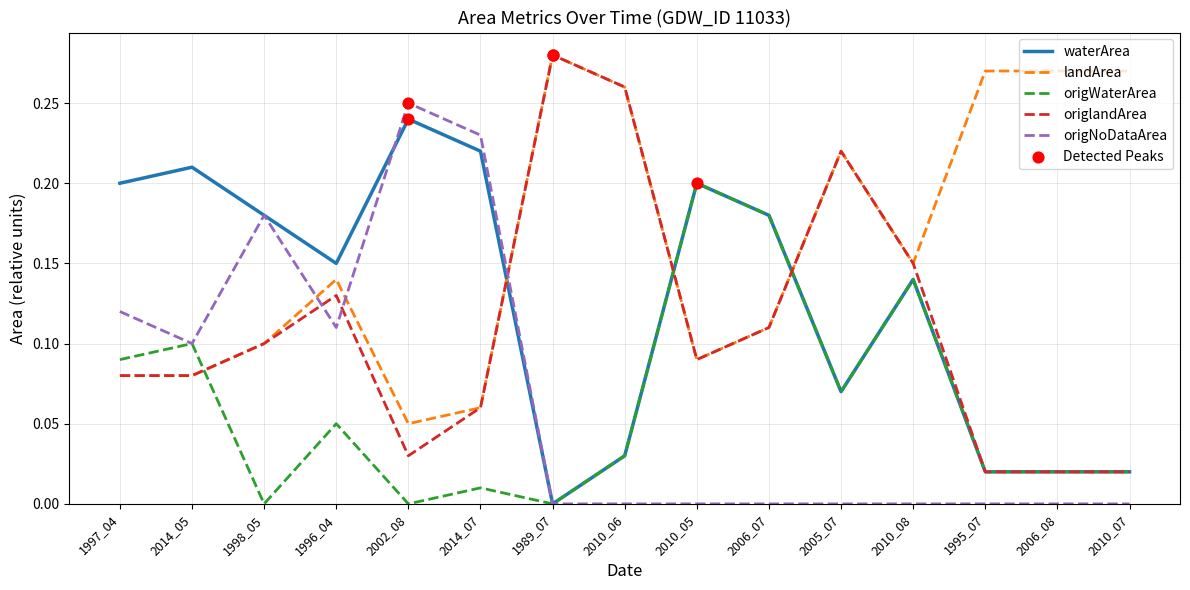

What is the total value across all series at 2010_05?

0.6